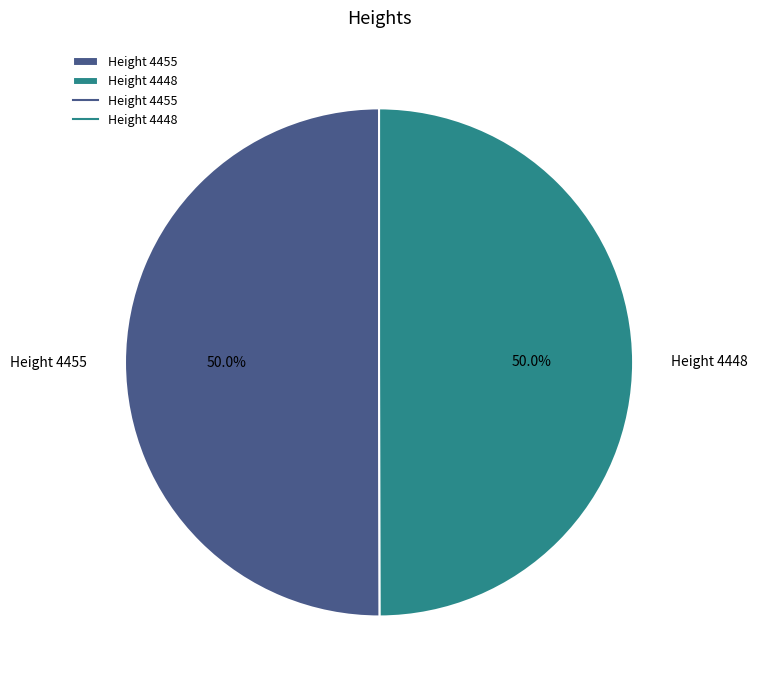

The Height 4455 slice represents 50% of the pie. True or false?

True